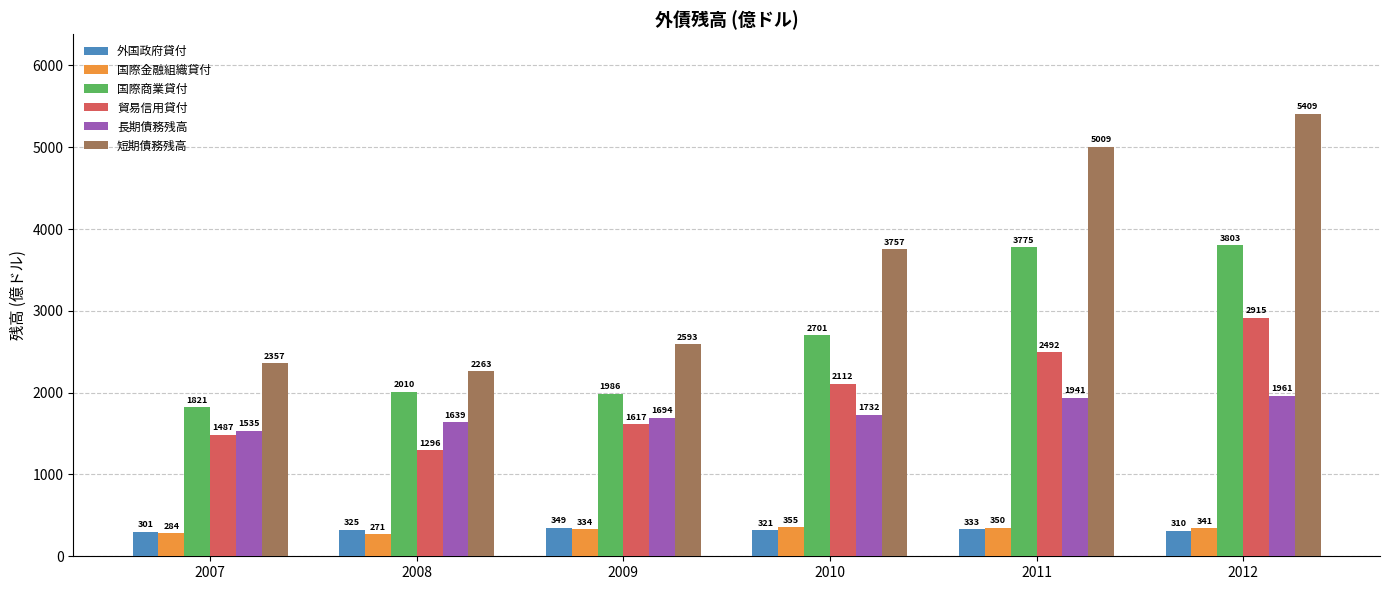

Rank the categories by 短期債務残高 value from highest to lowest.

2012, 2011, 2010, 2009, 2007, 2008